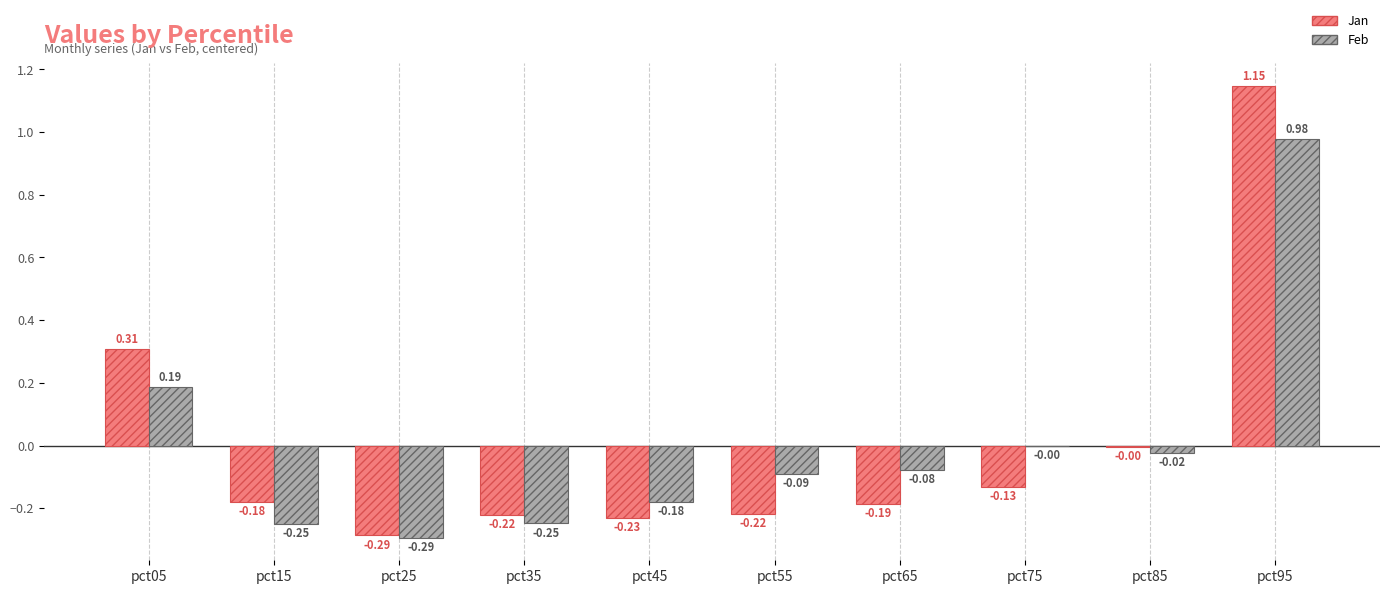

At which category is the sum across all series the highest?

pct95